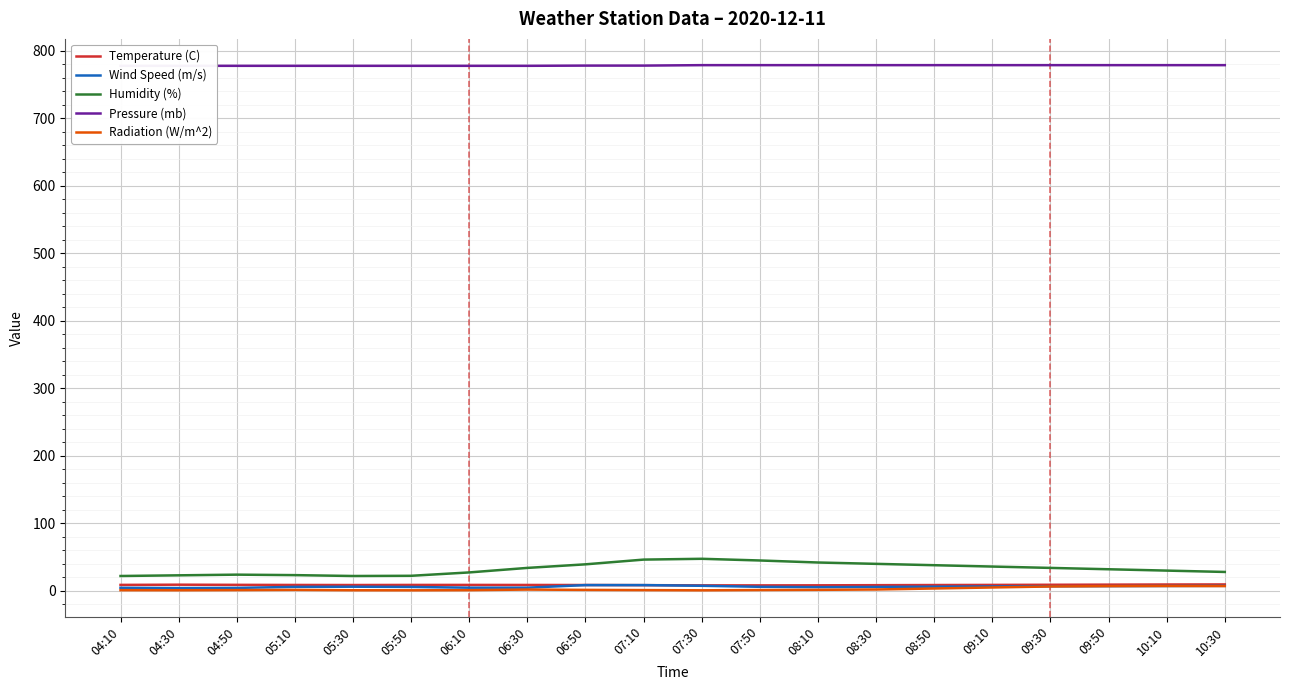

True or false: Radiation (W/m^2) and Humidity (%) intersect in this chart.

False